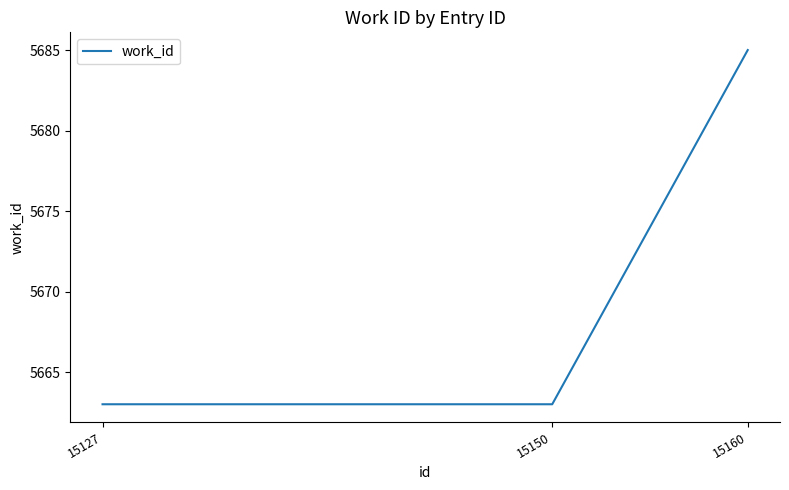

What is the maximum value shown in the chart?

5685